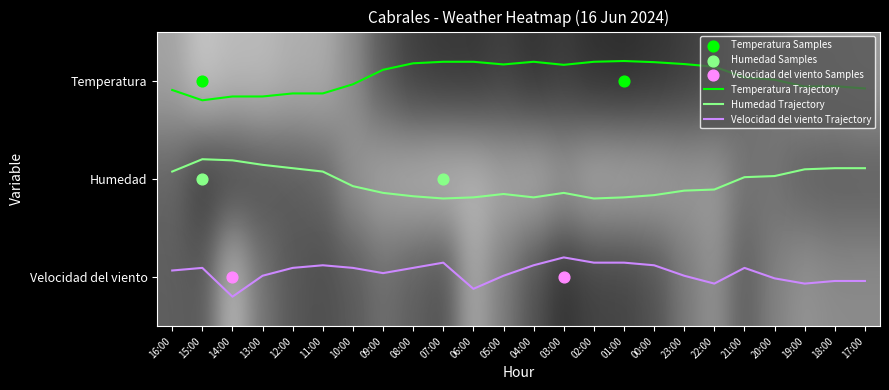

Which has a higher value, 10:00 or 19:00?

19:00